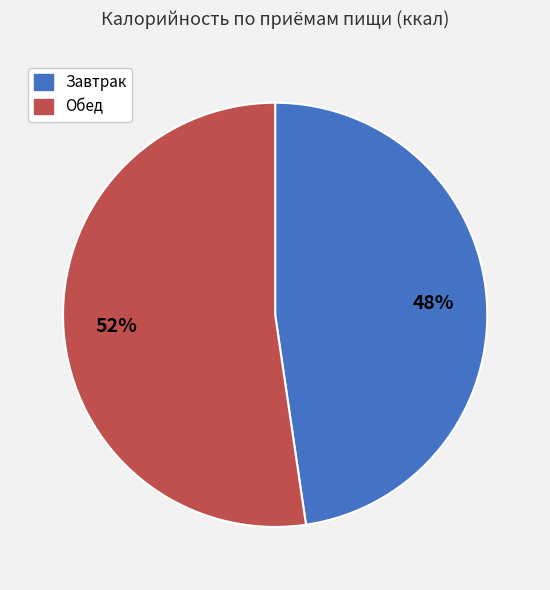

Is there any slice that represents more than half of the pie?

Yes